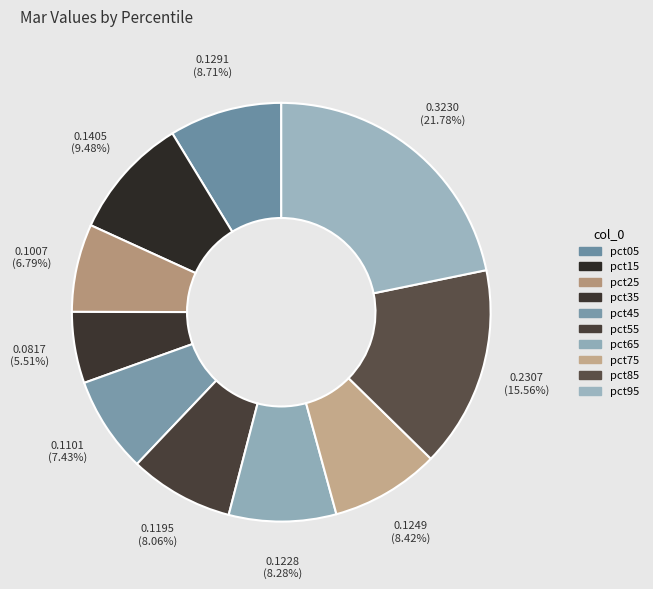

What is the change in value from pct45 to pct85?

+0.1